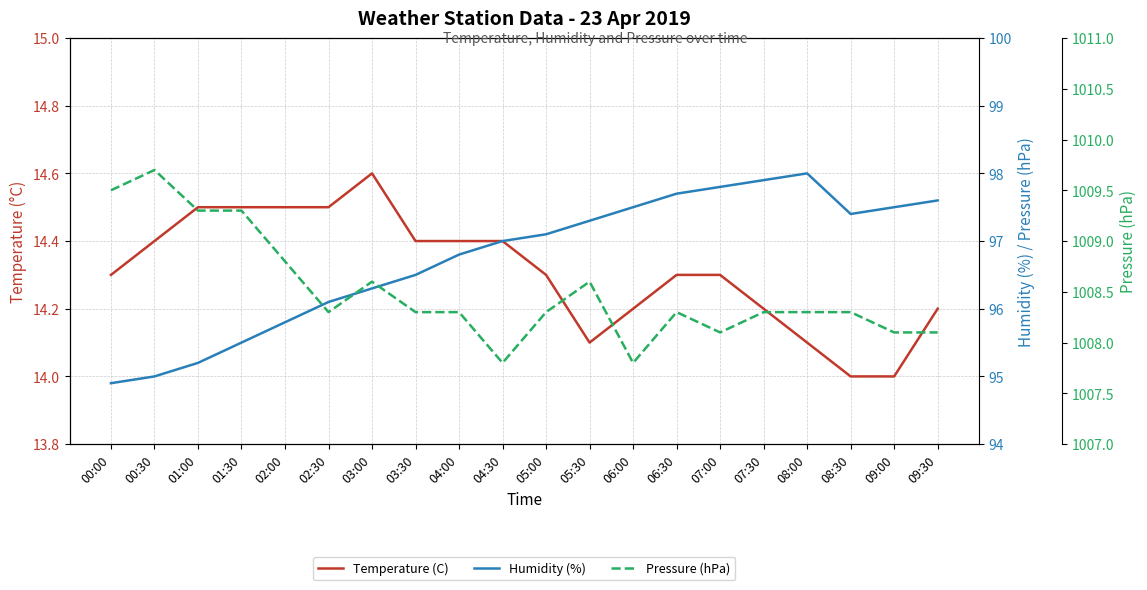

True or false: Humidity (%) has more than 0 points higher than both neighbors.

True